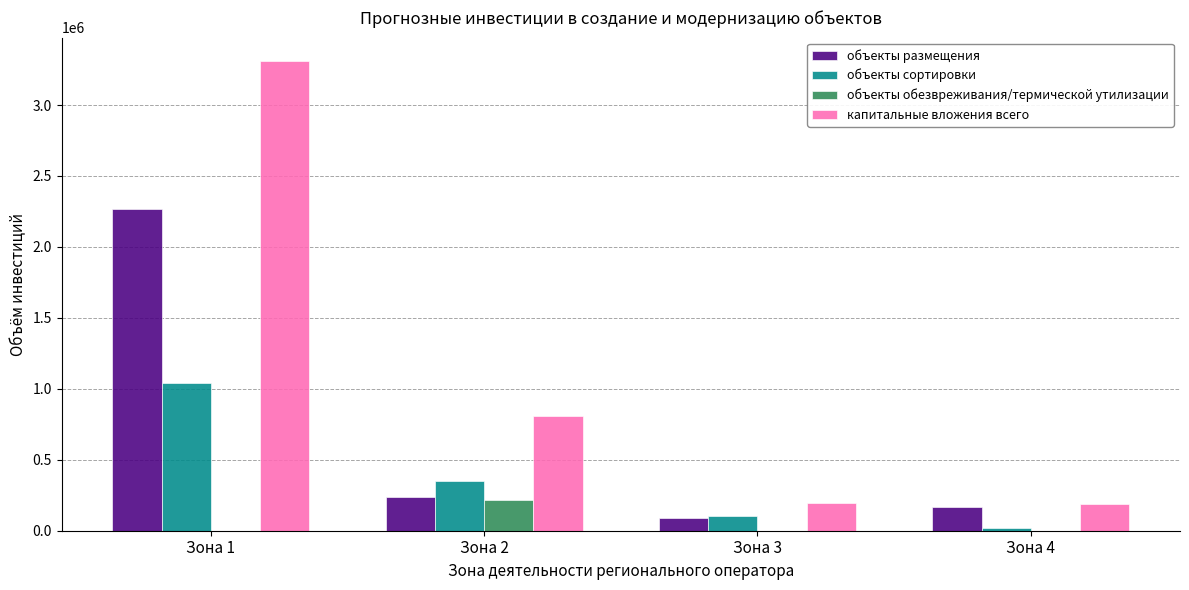

At which label does объекты сортировки first exceed 351405?

Зона 1